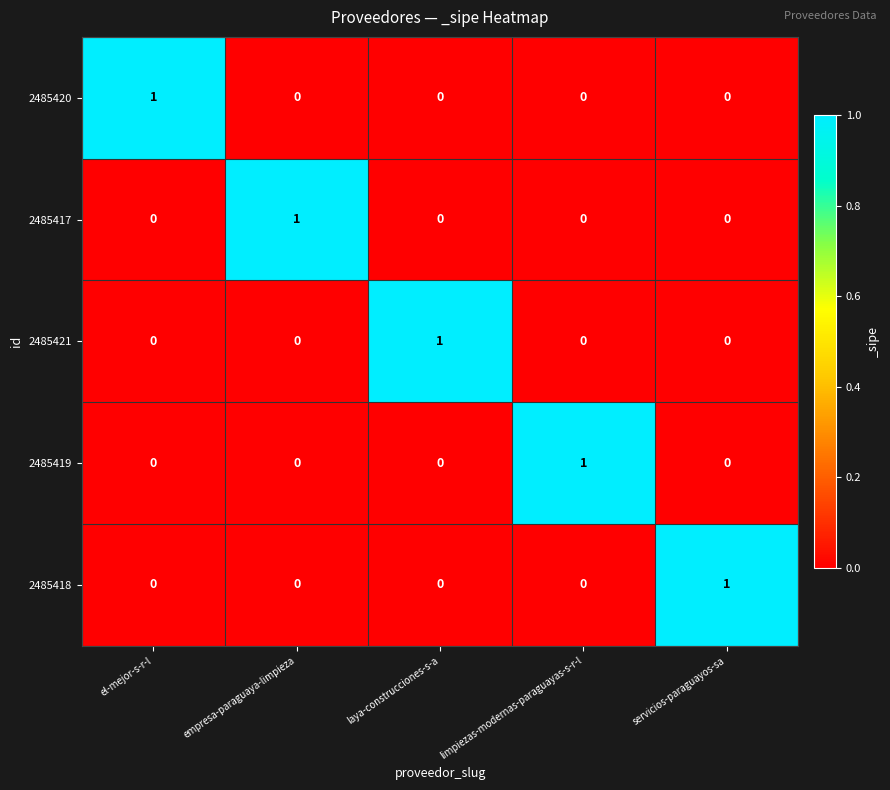

Is it true that 2485417 equals 0 at empresa-paraguaya-limpieza?

False